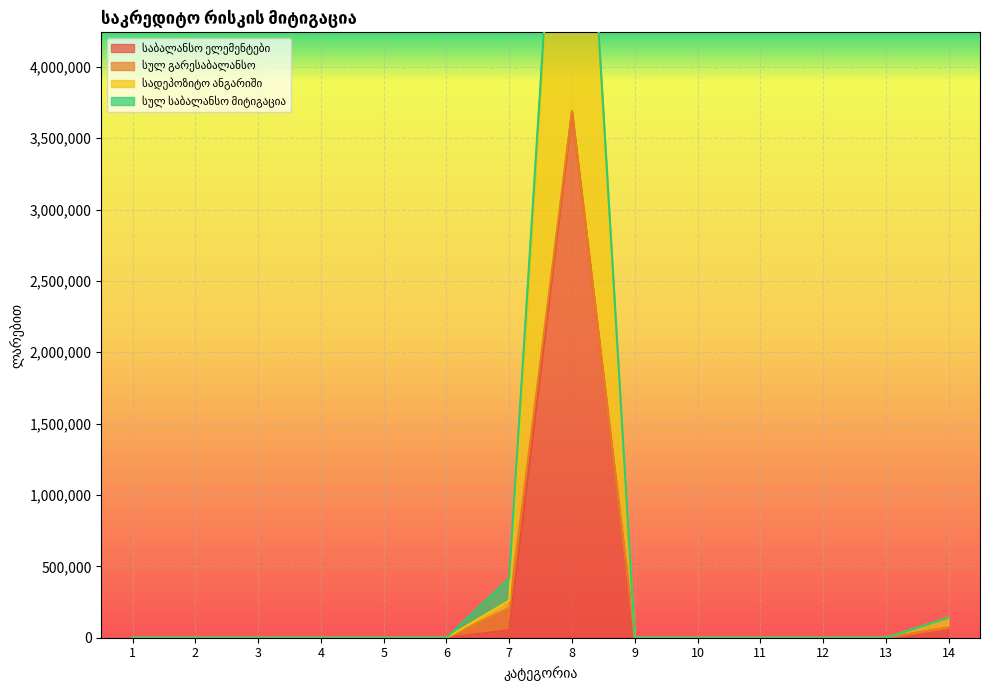

In საბალანსო ელემენტები, how many points are higher than both neighbors (excluding endpoints)?

1